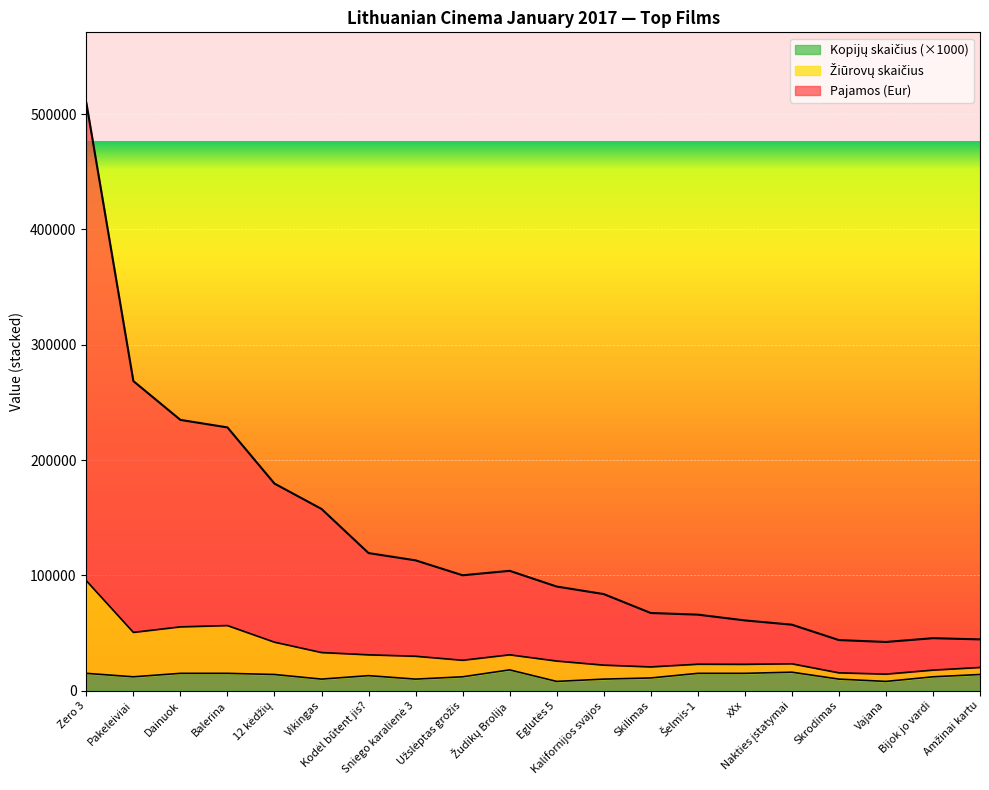

Does the chart display data point markers on the line(s)?

No